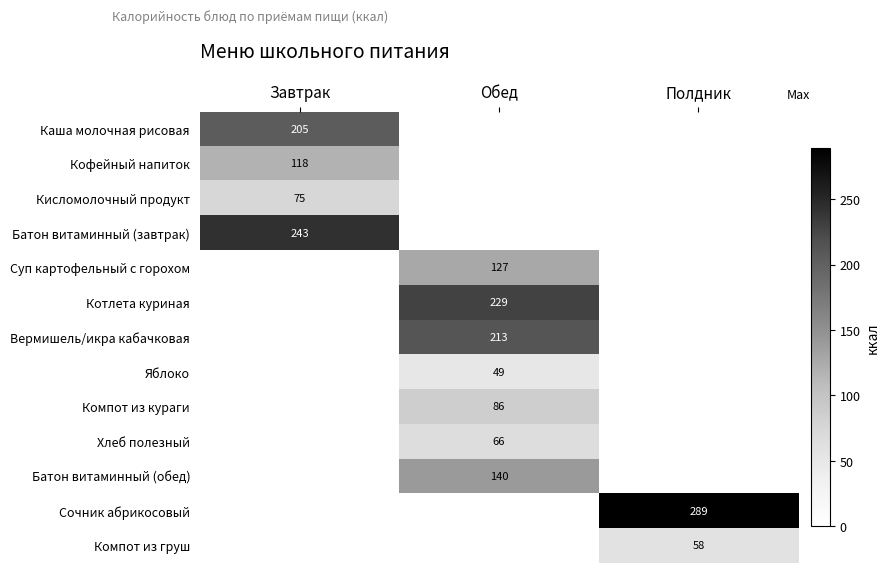

The Яблоко series shows 49 at Обед. True or false?

True